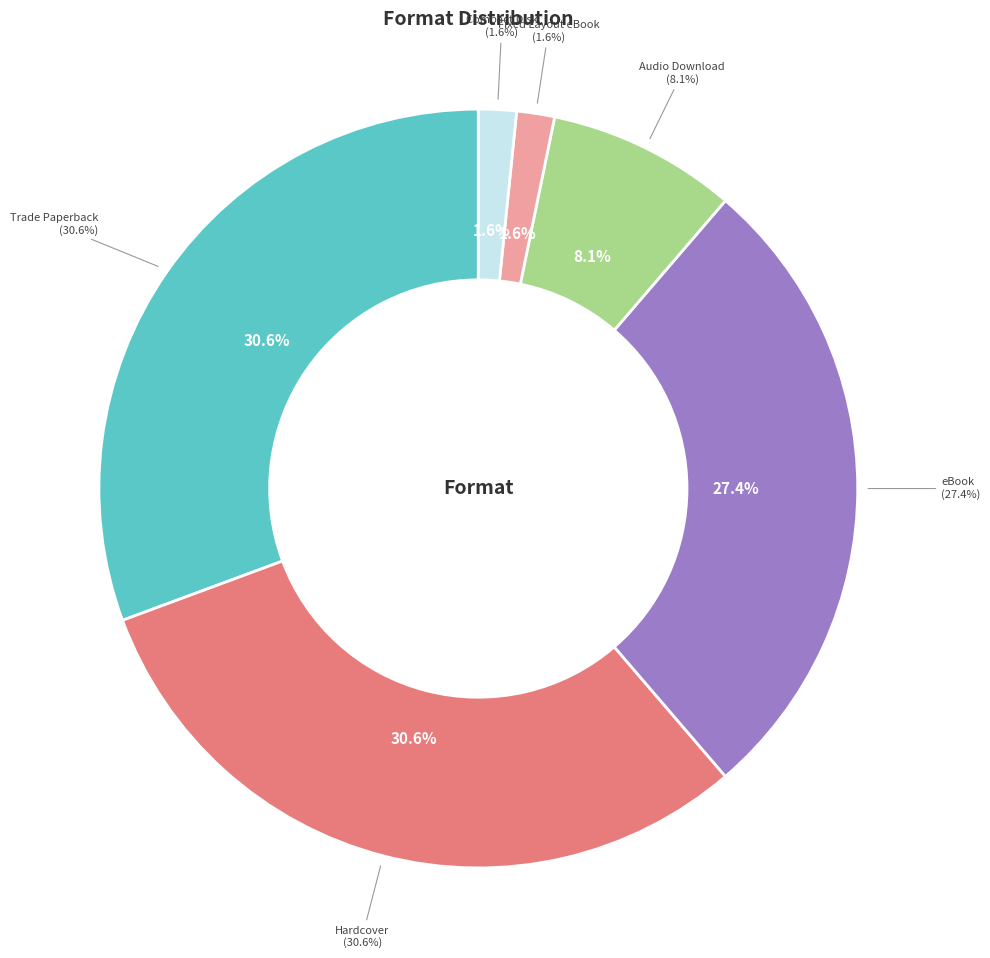

Rank the categories by value from lowest to highest.

Fixed Layout eBook, Compact Disk, Audio Download, eBook, Trade Paperback, Hardcover